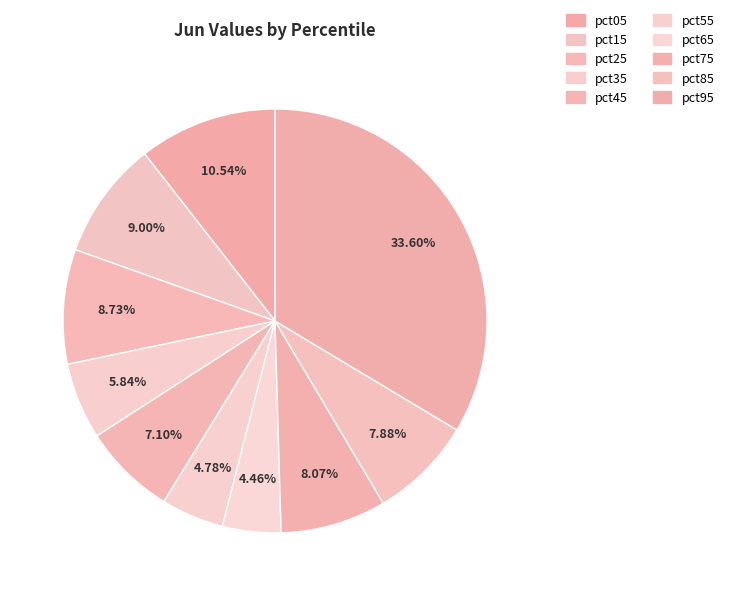

How many slices are in this pie chart?

10